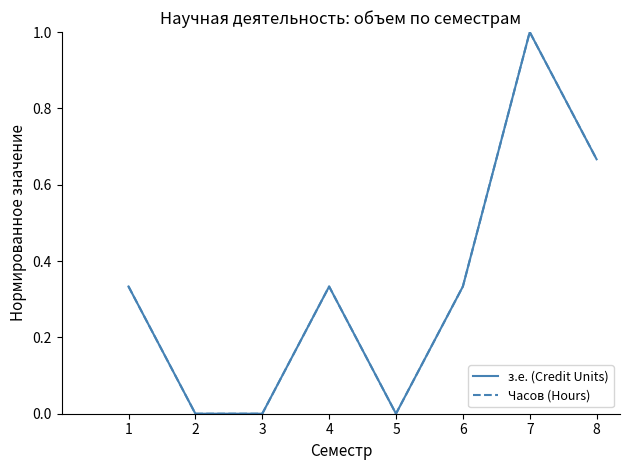

Reading left to right, what are all the values shown in this chart?

з.е. (Credit Units): 1=0.3	2=0.0	3=0.0	4=0.3	5=0.0	6=0.3	7=1.0	8=0.7
Часов (Hours): 1=0.3	2=0.0	3=0.0	4=0.3	5=0.0	6=0.3	7=1.0	8=0.7